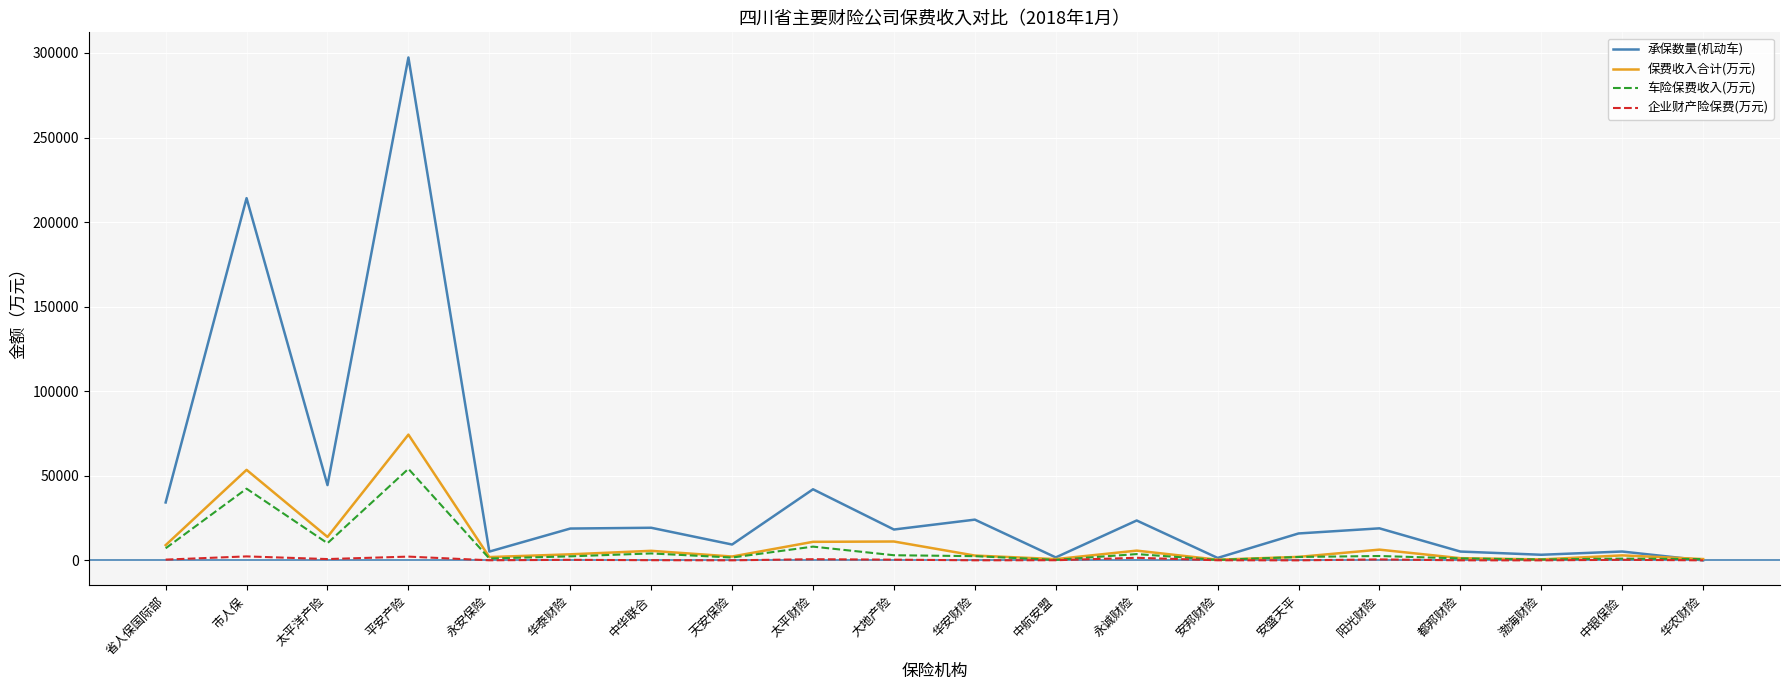

What are all the series names shown in the legend?

承保数量(机动车), 保费收入合计(万元), 车险保费收入(万元), 企业财产险保费(万元)